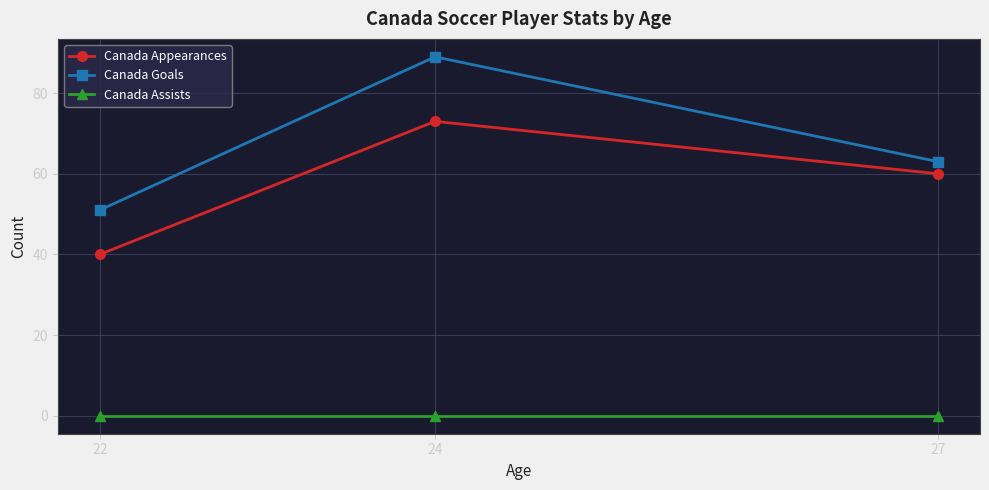

What is the spread (max minus min) of values at 24?

89